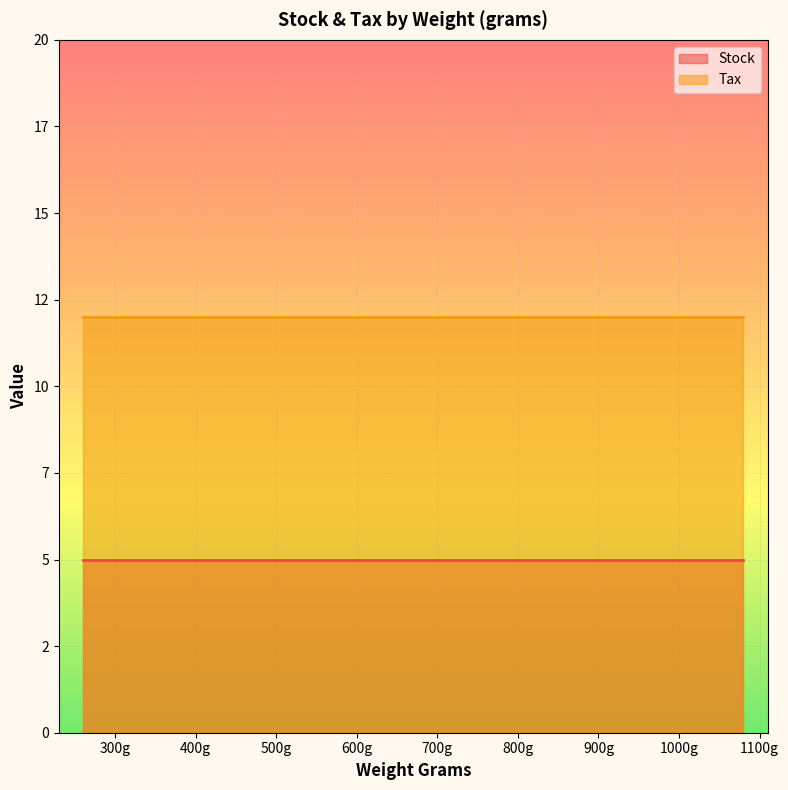

At 960, list the series in order from smallest to largest.

Stock, Tax